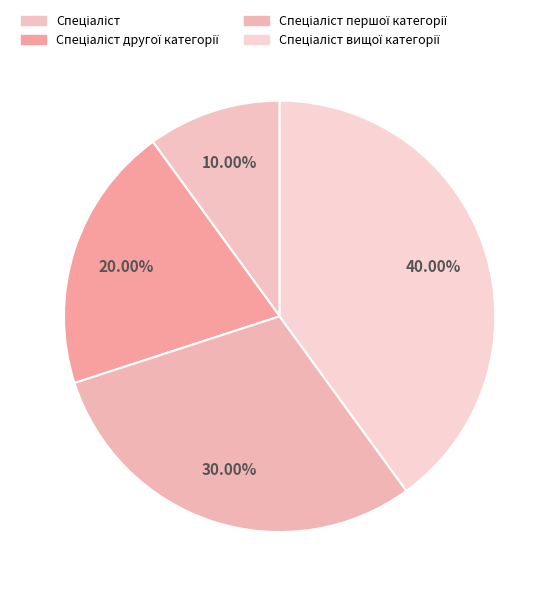

To the nearest percent, what portion does Спеціаліст першої категорії represent?

30%